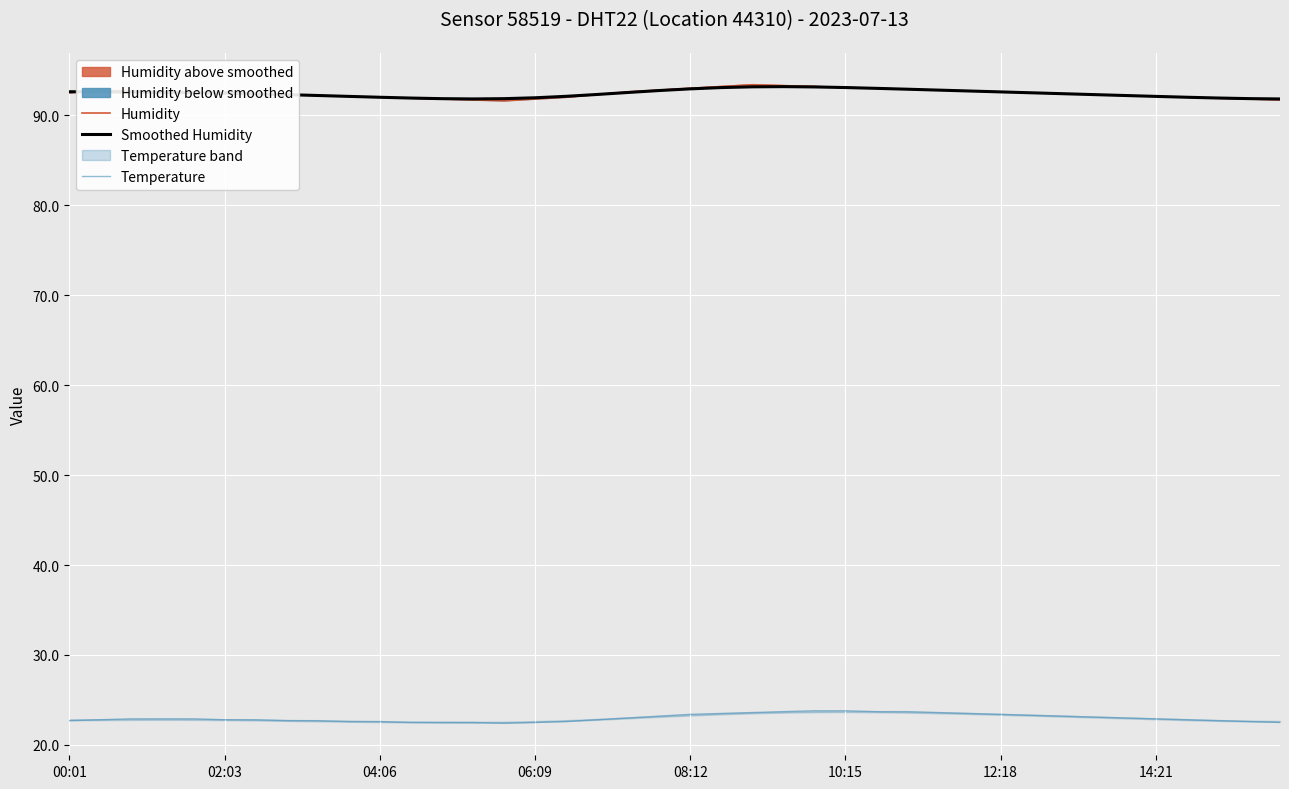

What is the smallest value displayed?

22.4